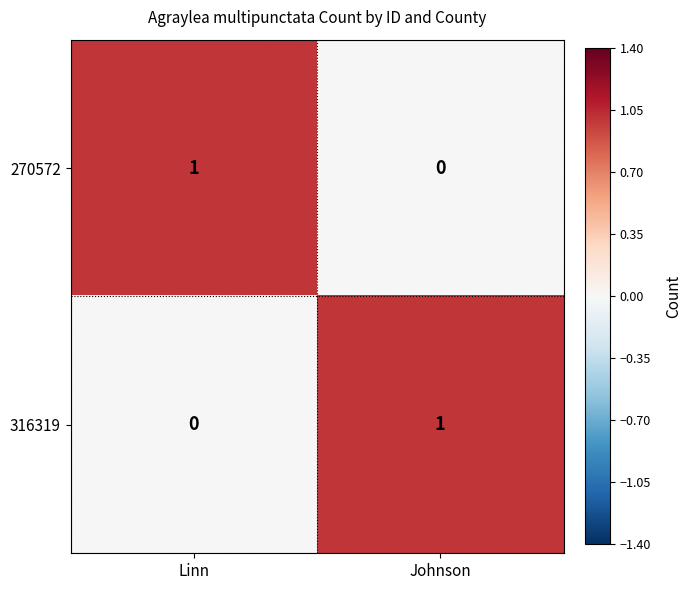

Rank the categories by 316319 value from lowest to highest.

Linn, Johnson